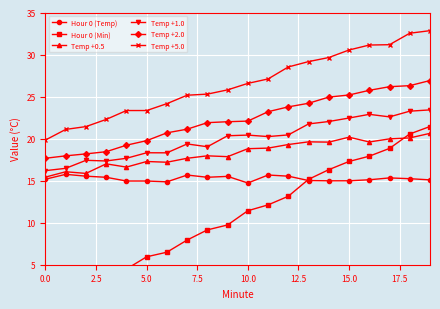

What is the value of the Temp +5.0 point at the 8th from the left?

25.2